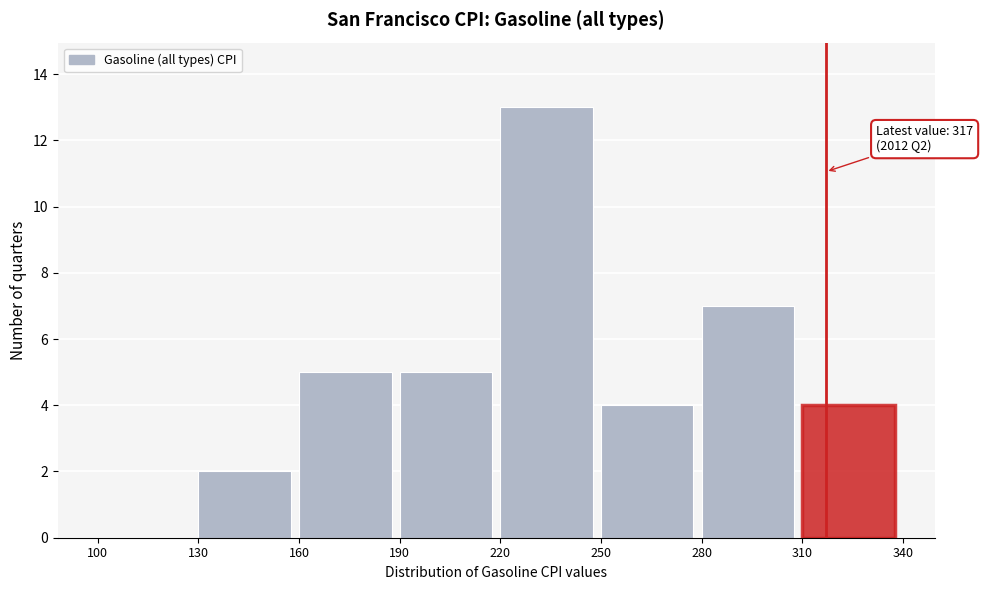

Over which range of the x-axis is the bar tallest?

220 to 250